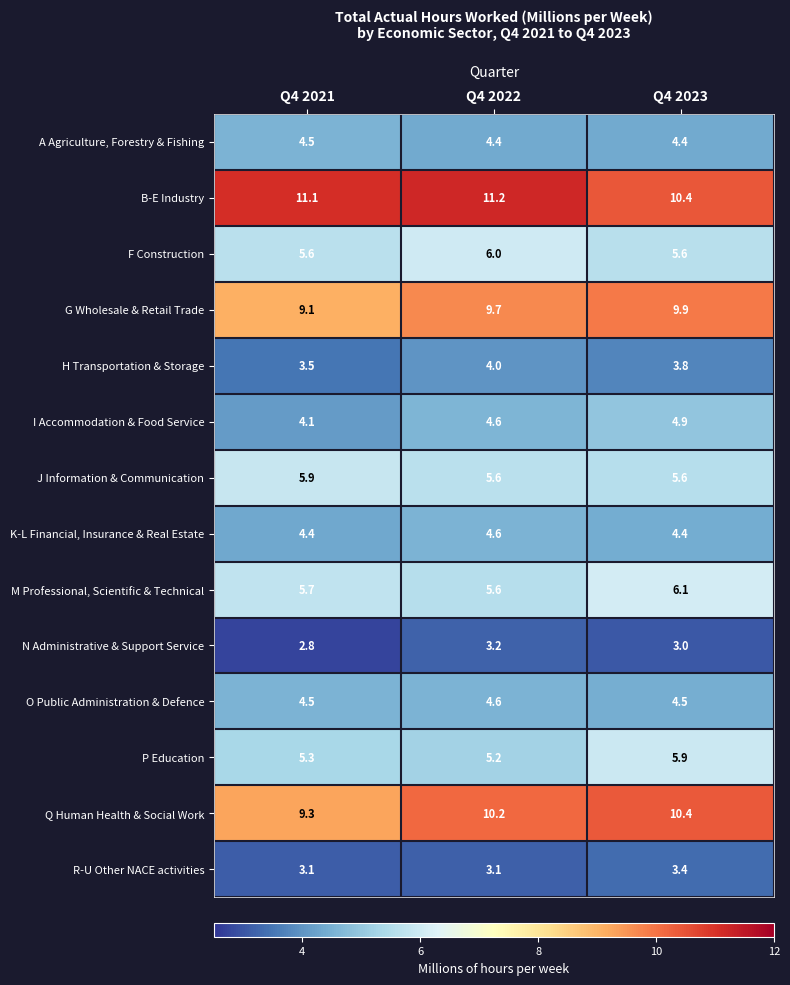

Which series has the largest range (max minus min)?

Q Human Health & Social Work